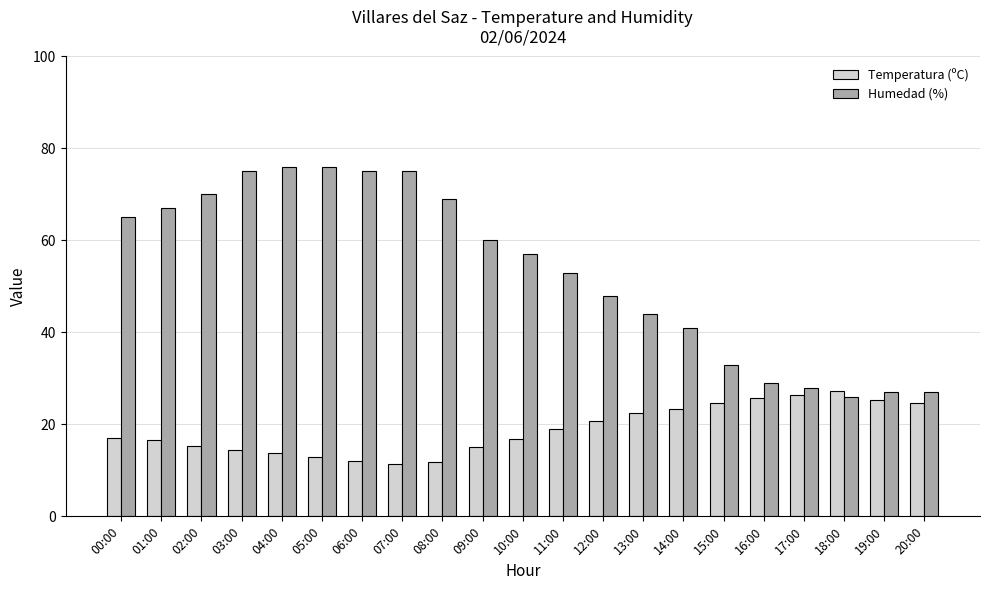

What are all the series names shown in the legend?

Temperatura (ºC), Humedad (%)